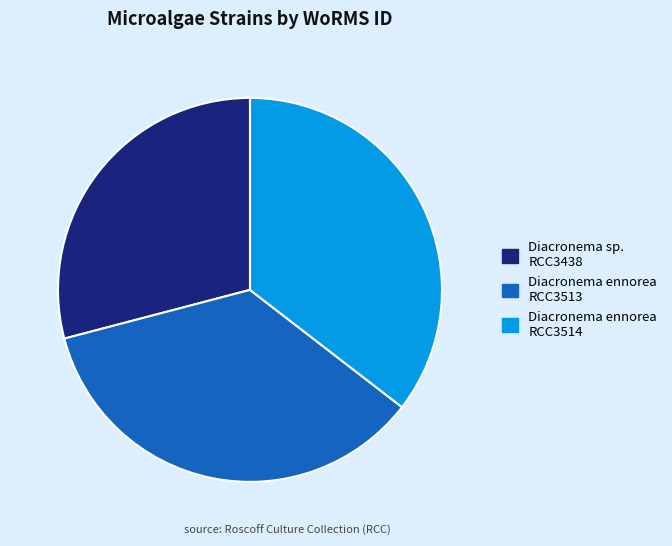

True or false: Diacronema sp. RCC3438 accounts for 38% of the total.

False